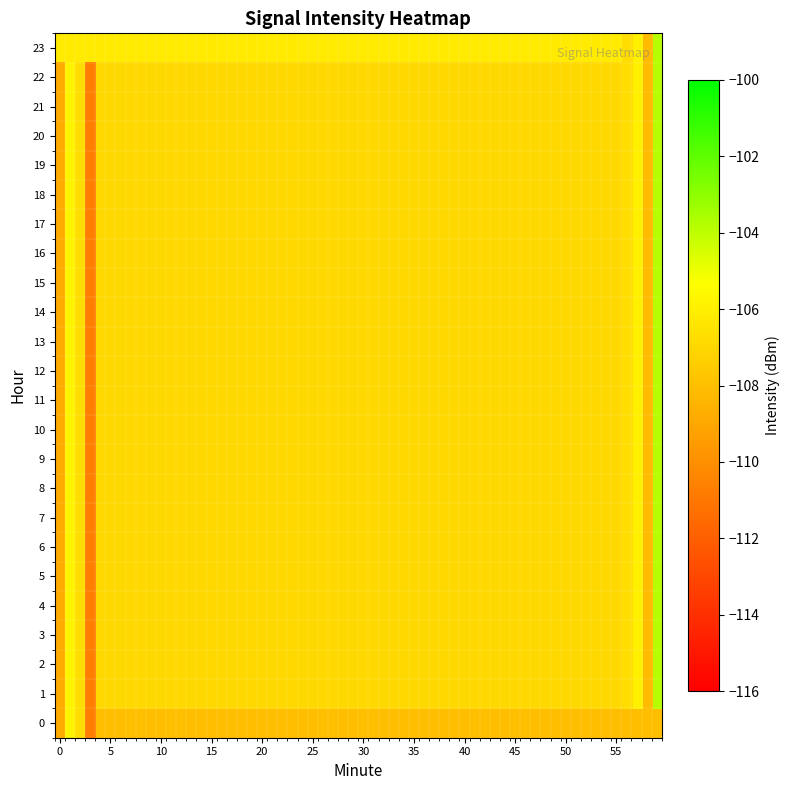

At which label is 0 closest to -108?

2